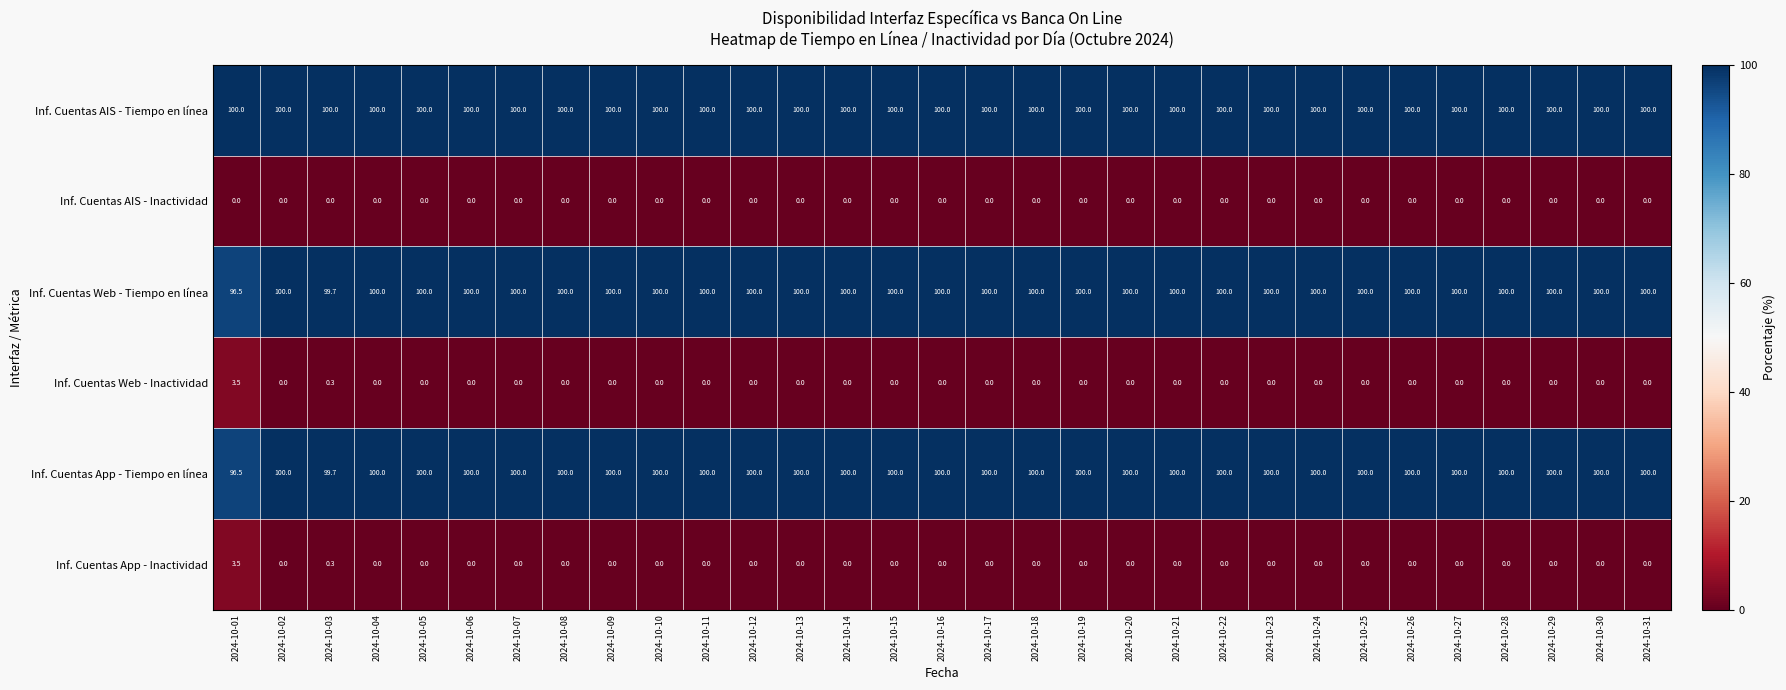

True or false: Inf. Cuentas AIS - Inactividad has a value of 0.0 at 2024-10-22.

True